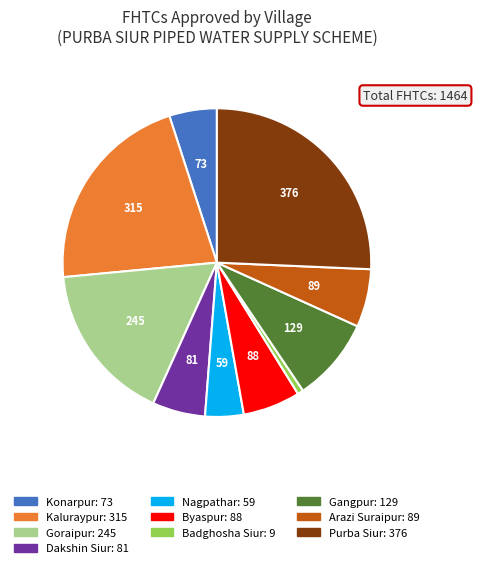

Is there any slice that represents more than half of the pie?

No